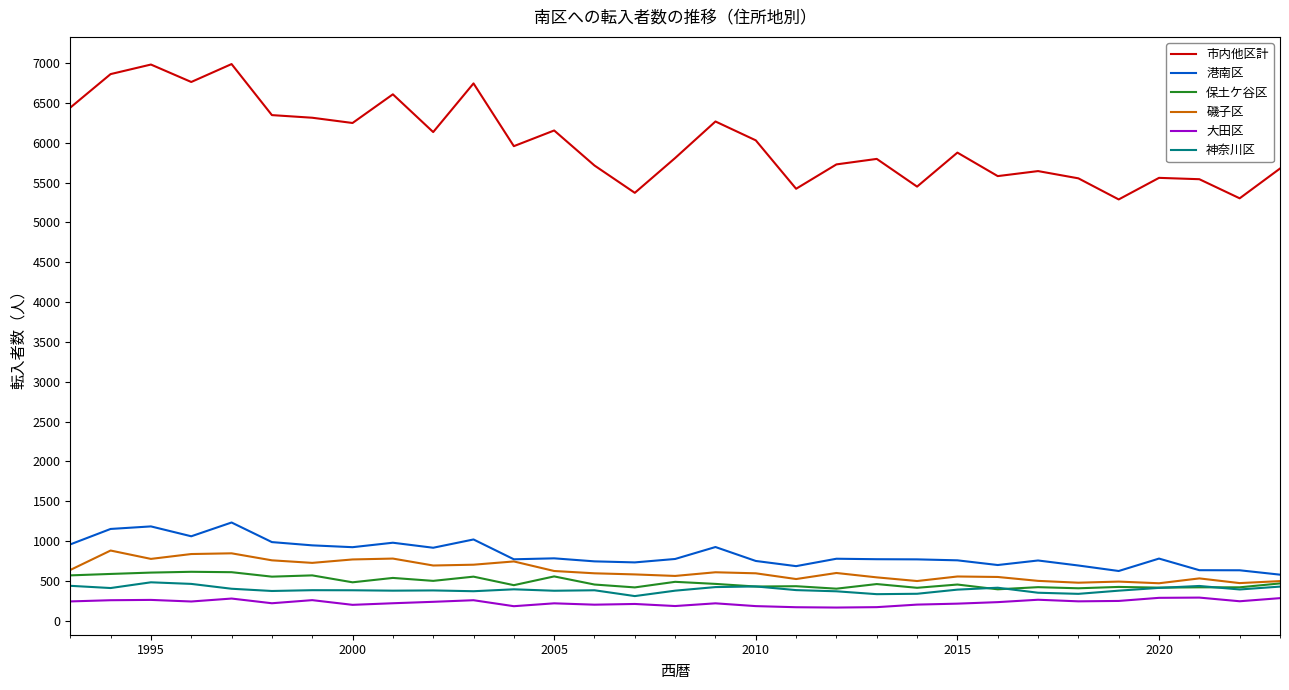

Which series has the widest spread of values?

市内他区計